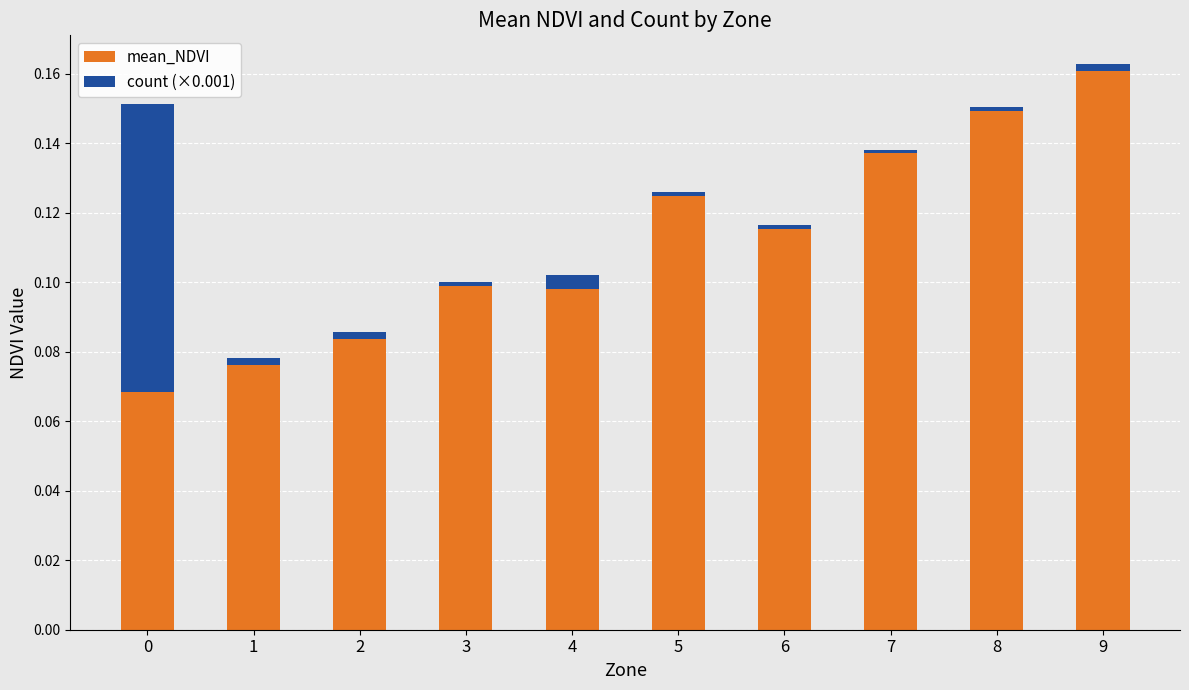

What is the sum of all mean_NDVI values?

1.1